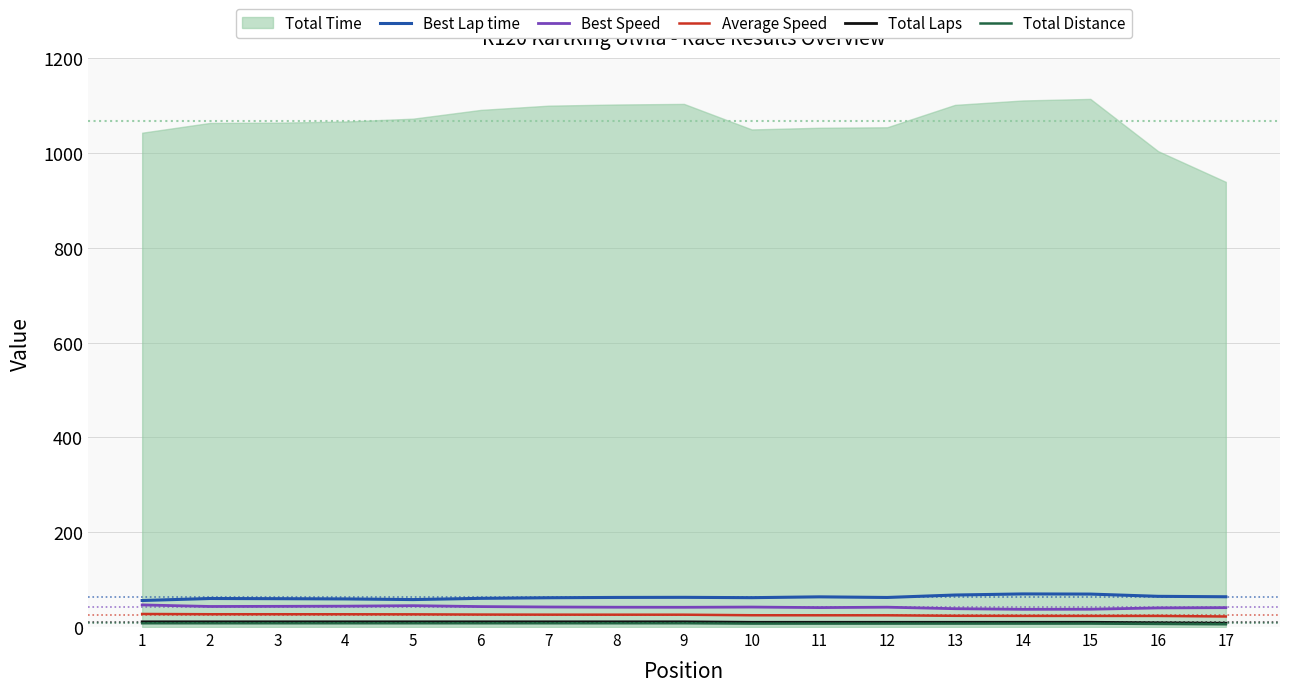

True or false: Best Speed and Average Speed intersect in this chart.

False